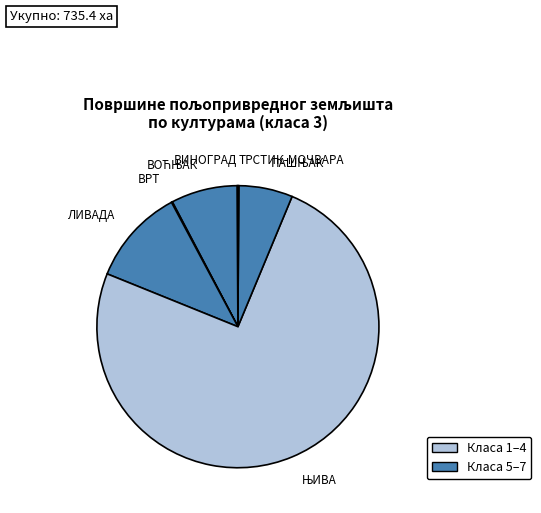

Rank the categories by value from lowest to highest.

ВИНОГРАД, ТРСТИК-МОЧВАРА, ВРТ, ПАШЊАК, ВОЋЊАК, ЛИВАДА, ЊИВА